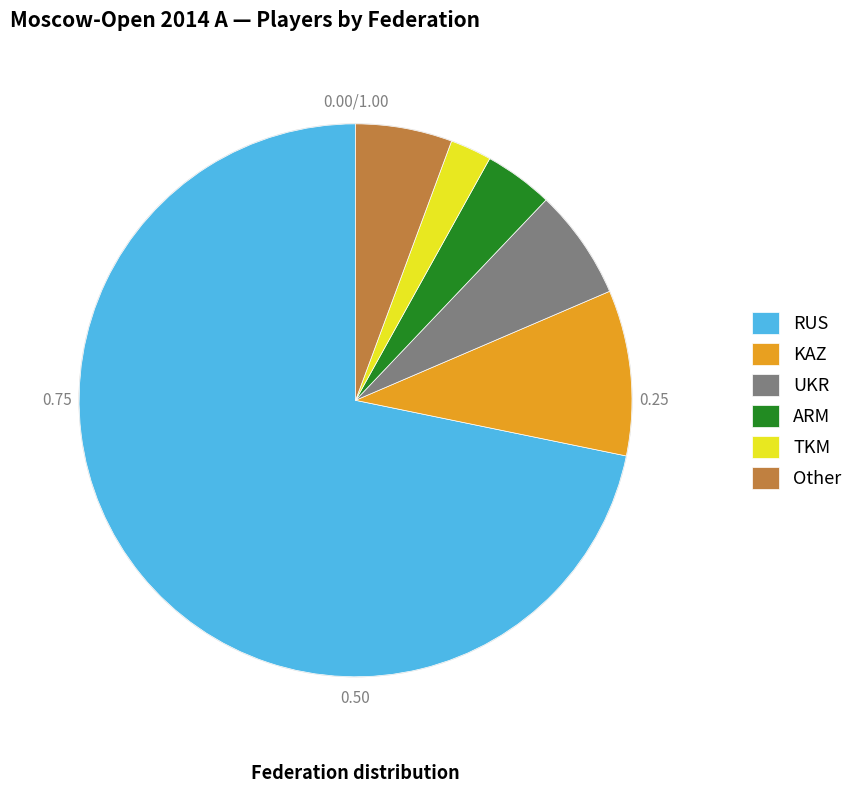

Count the number of slices in the pie.

6